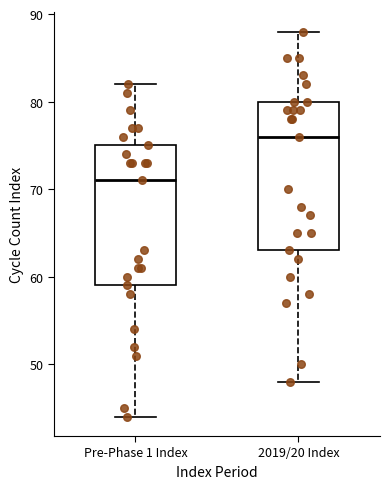

Reading left to right, read every box against the y-axis: the position of its median line, the range the box covers, and the ends of its whiskers. The values are not printed on the chart, so give them approximately, as read against the axis.

Pre-Phase 1 Index: median 71, box 59 to 75, whiskers 44 to 82
2019/20 Index: median 76, box 63 to 80, whiskers 48 to 88